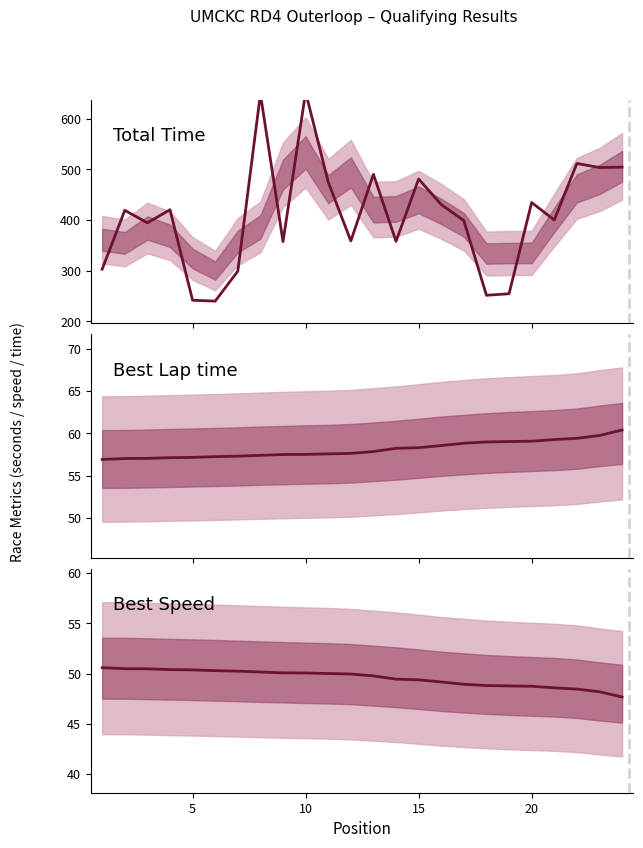

How many lines are shown in the chart?

3